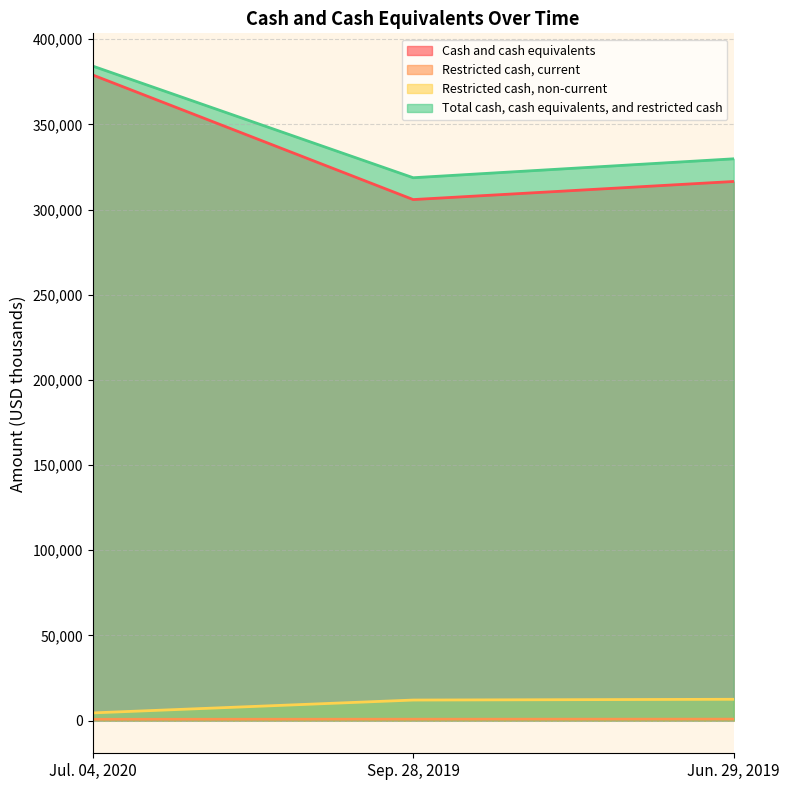

Reading left to right, extract all data points from this chart.

Cash and cash equivalents: Jul. 04, 2020=378992	Sep. 28, 2019=305833	Jun. 29, 2019=316458
Restricted cash, current: Jul. 04, 2020=736	Sep. 28, 2019=792	Jun. 29, 2019=825
Restricted cash, non-current: Jul. 04, 2020=4486	Sep. 28, 2019=12036	Jun. 29, 2019=12486
Total cash, cash equivalents, and restricted cash: Jul. 04, 2020=384214	Sep. 28, 2019=318661	Jun. 29, 2019=329769